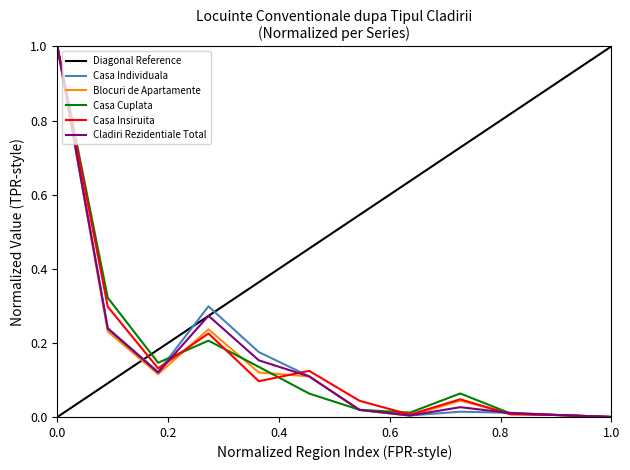

What is the value of the Blocuri de Apartamente point at the 2nd from the left?

0.2